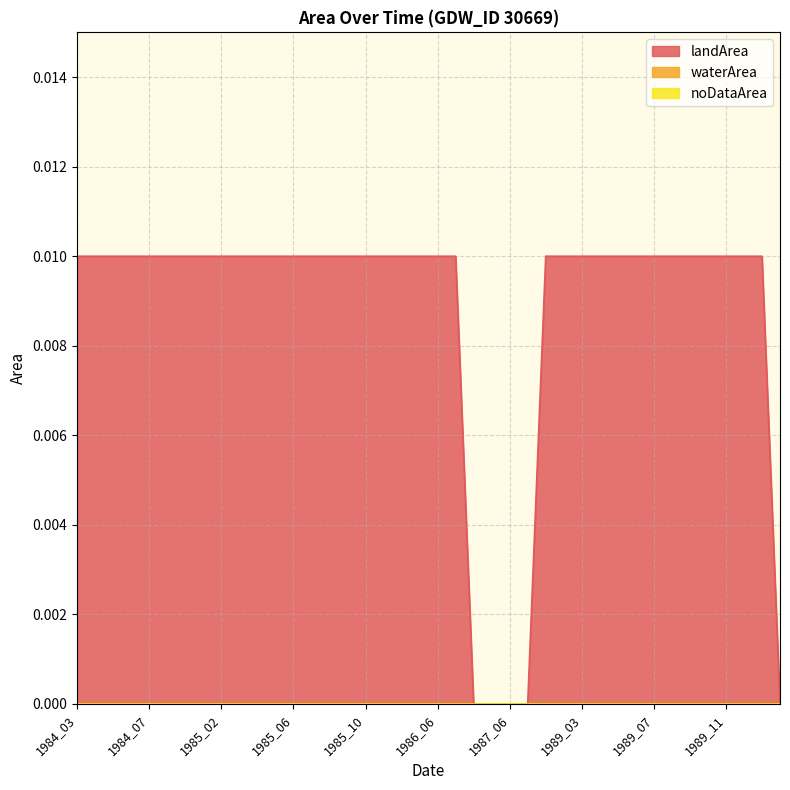

How many lines are shown in the chart?

3